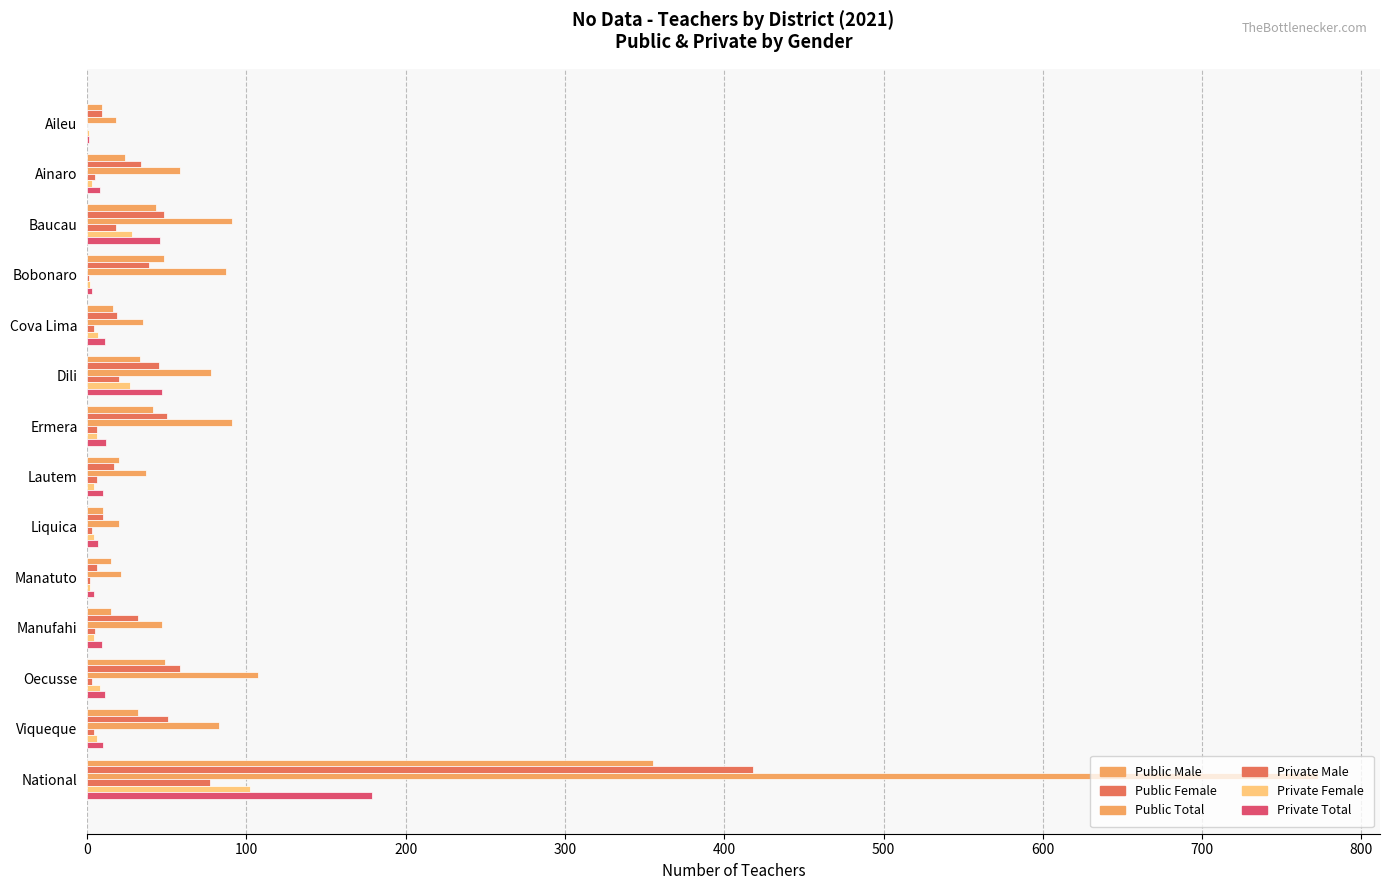

How many categories are shown in the chart?

14